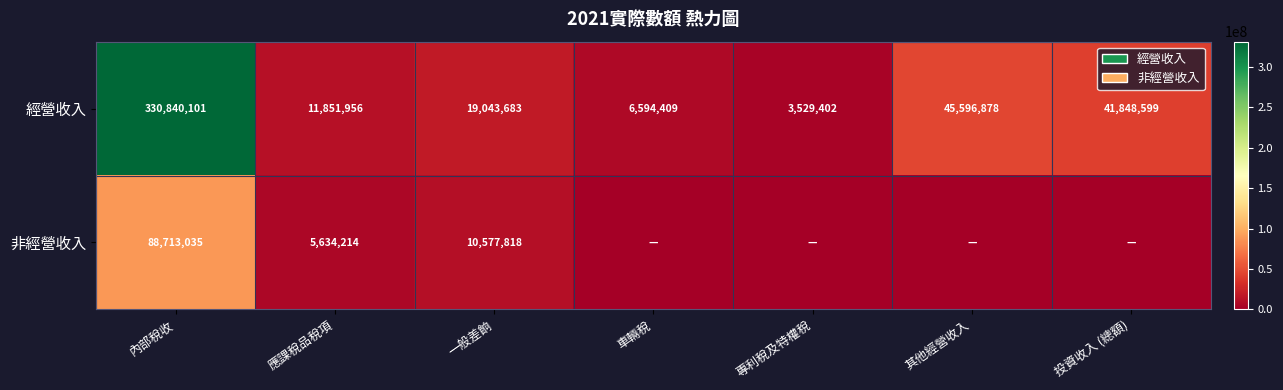

Rank the categories by 經營收入 value from lowest to highest.

專利稅及特權稅, 車輛稅, 應課稅品稅項, 一般差餉, 投資收入 (總額), 其他經營收入, 內部稅收